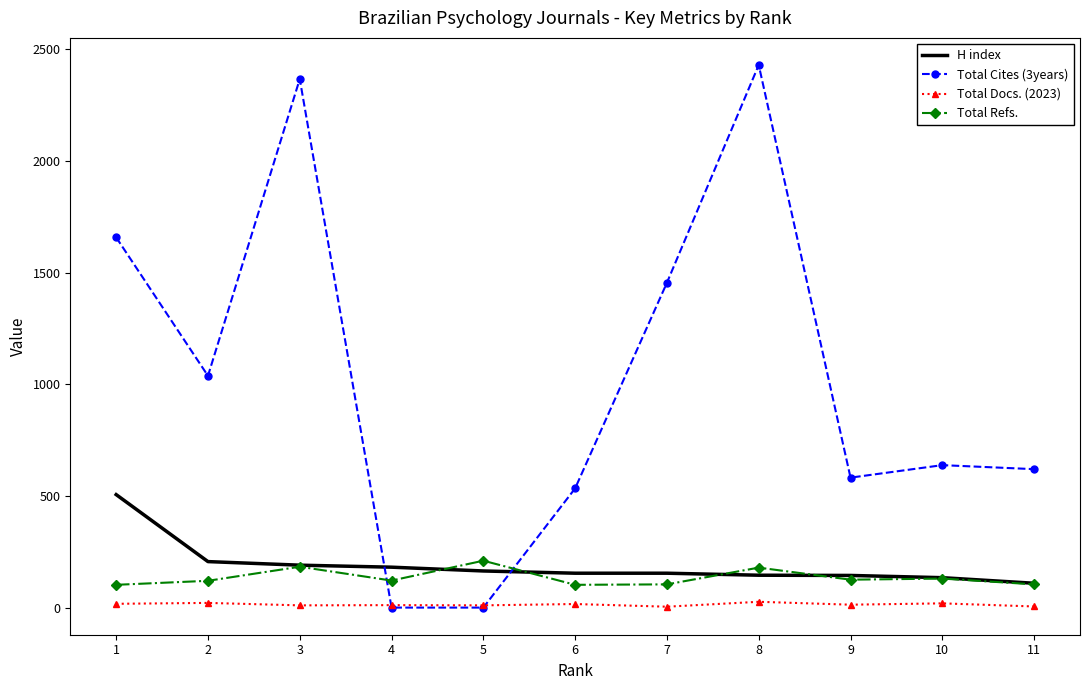

What is the spread (max minus min) of values at 1?

1641